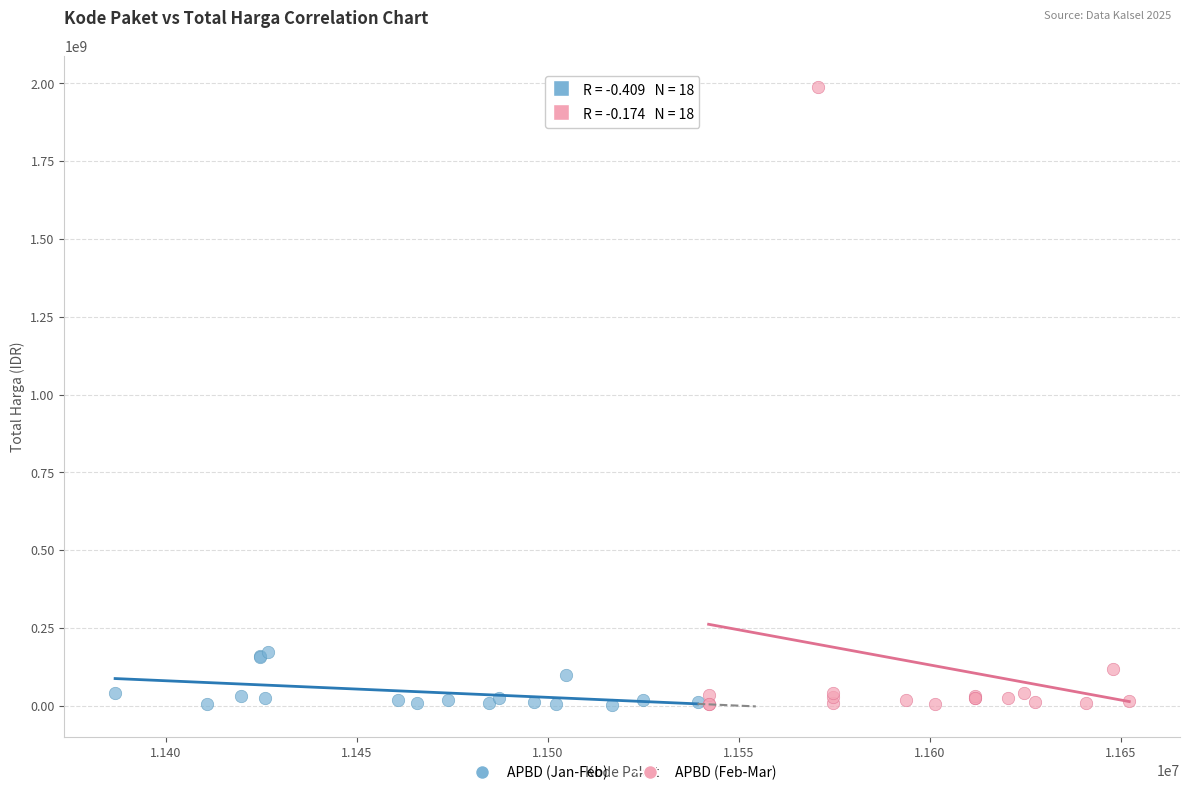

Which series has the largest Y range (max minus min)?

APBD (Feb-Mar)